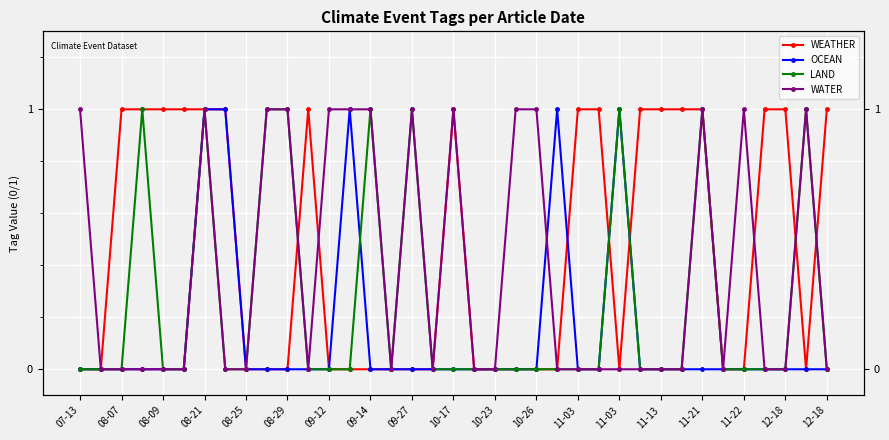

Is the value of OCEAN at 19 greater than the value of WEATHER at 33?

No